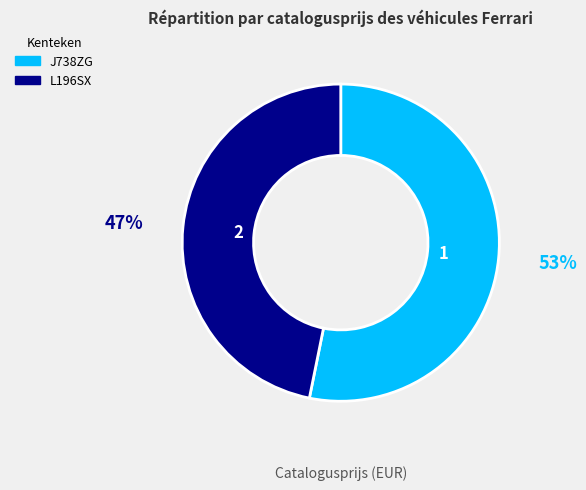

To the nearest percent, what is the average slice percentage?

50%